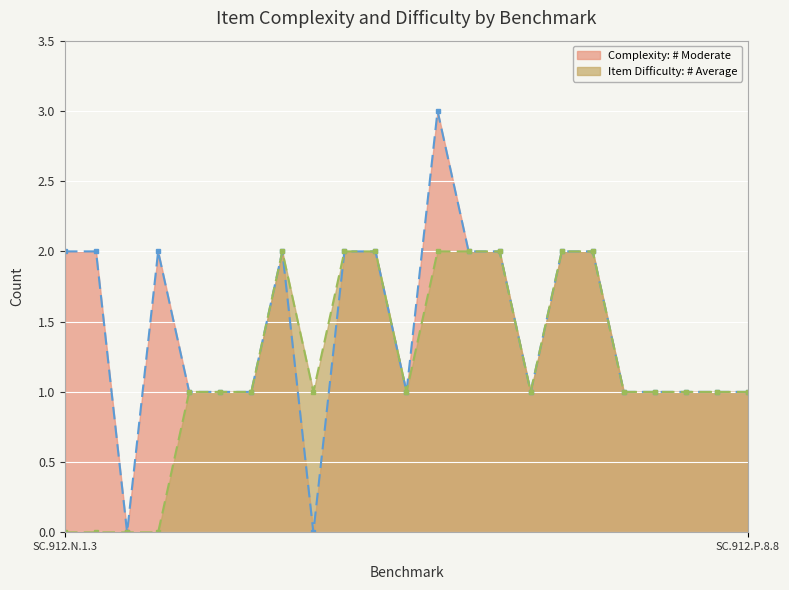

How many distinct data groups are displayed?

2